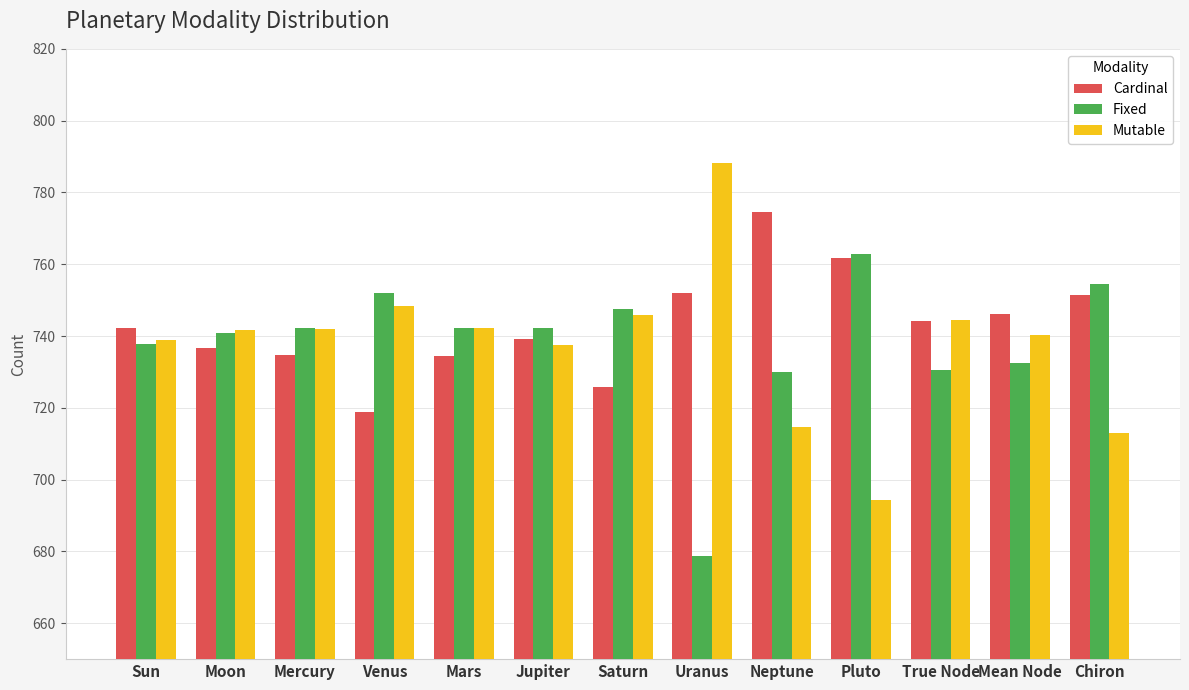

What is the minimum value shown in the chart?

678.8